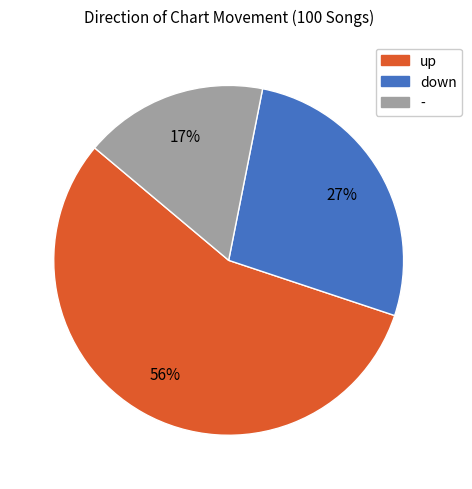

To the nearest percent, what is the combined percentage of - and down?

44%